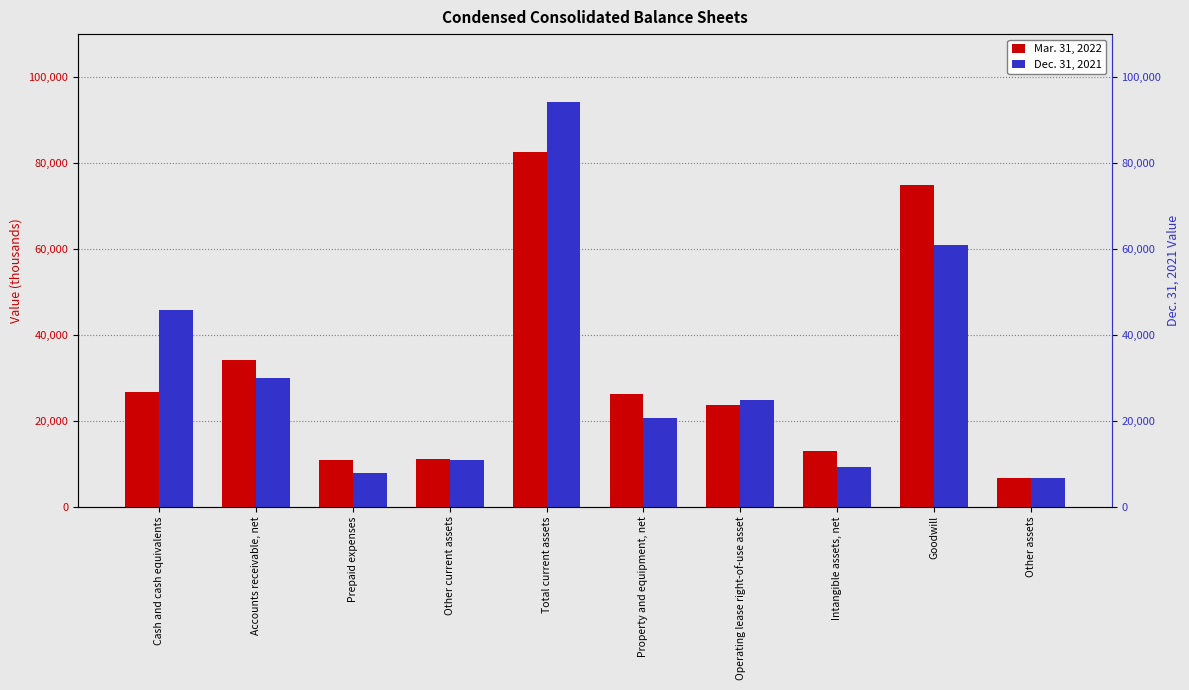

Rank the series by their maximum value, from highest to lowest.

Dec. 31, 2021, Mar. 31, 2022